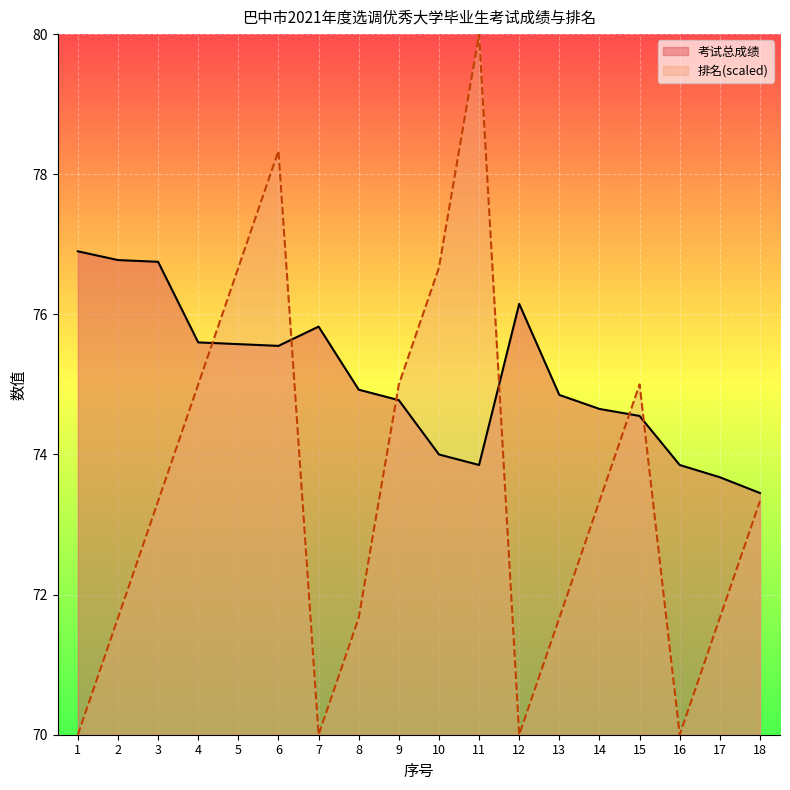

At which category does 排名 reach its first local valley?

7